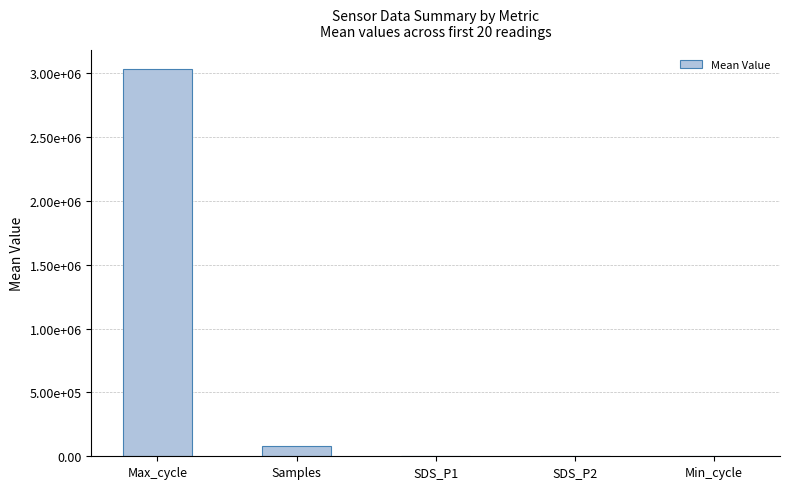

What position from the left is Min_cycle?

5